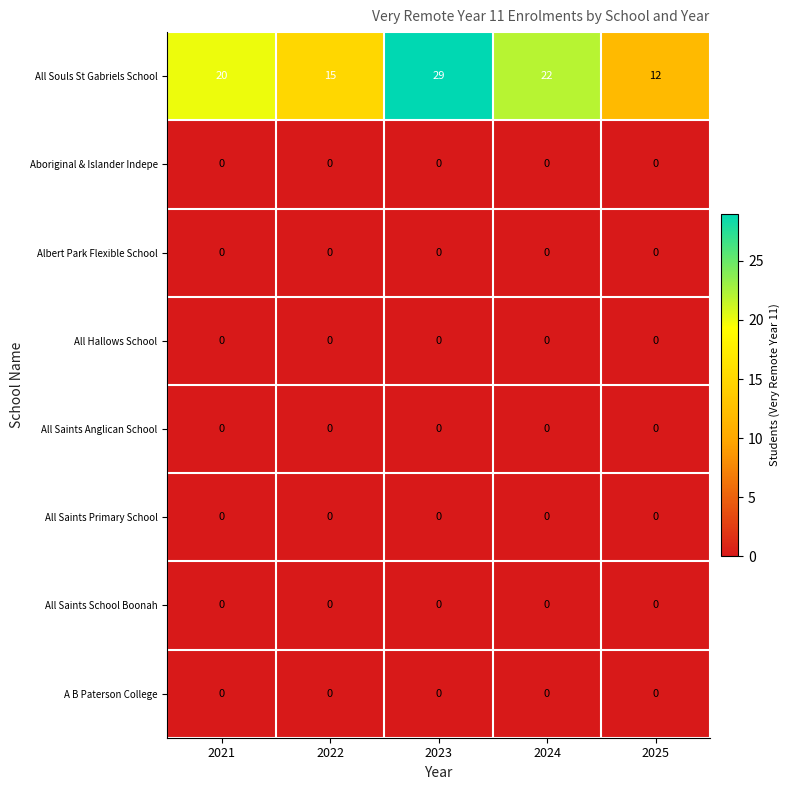

What is the difference between the highest and lowest values at 2023?

29